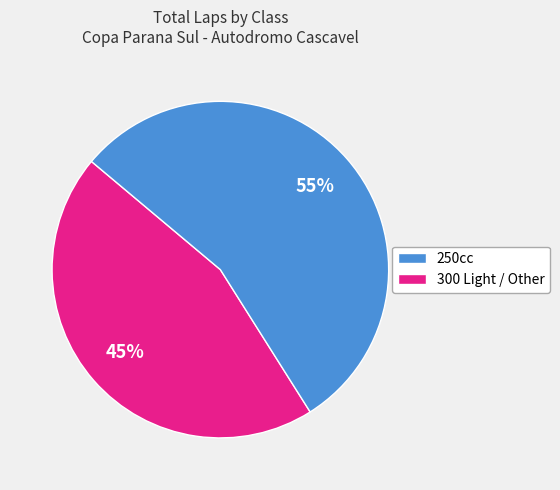

To the nearest percent, what is the average slice percentage?

50%